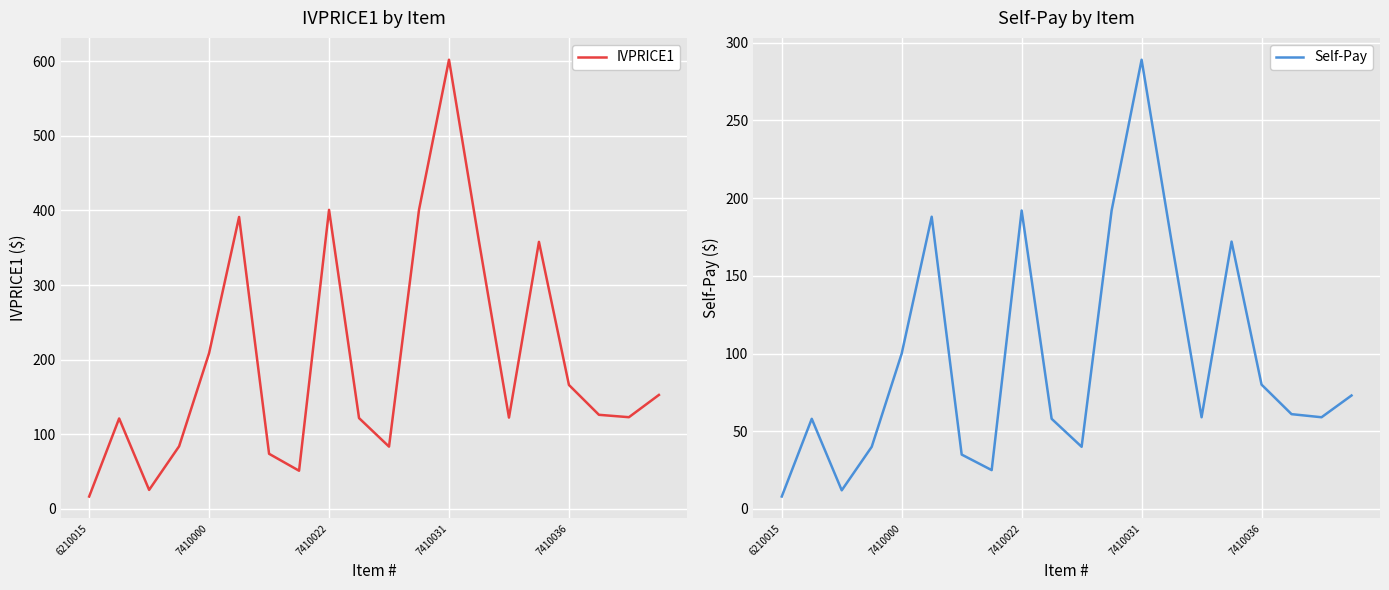

What is the lowest value of the IVPRICE1 series?

16.5